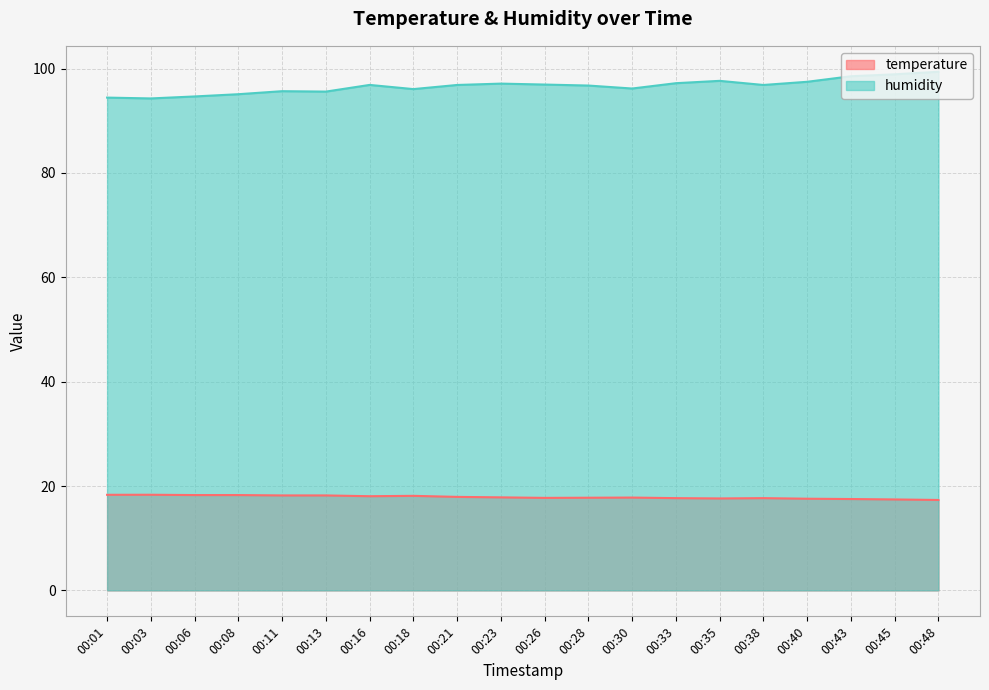

At which category does humidity reach its first local peak?

00:11